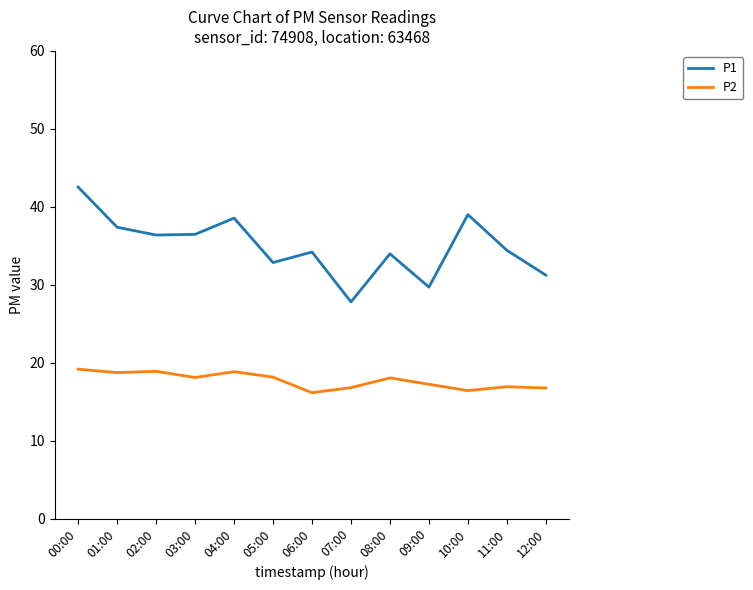

True or false: P2 has more than 1 points higher than both neighbors.

True